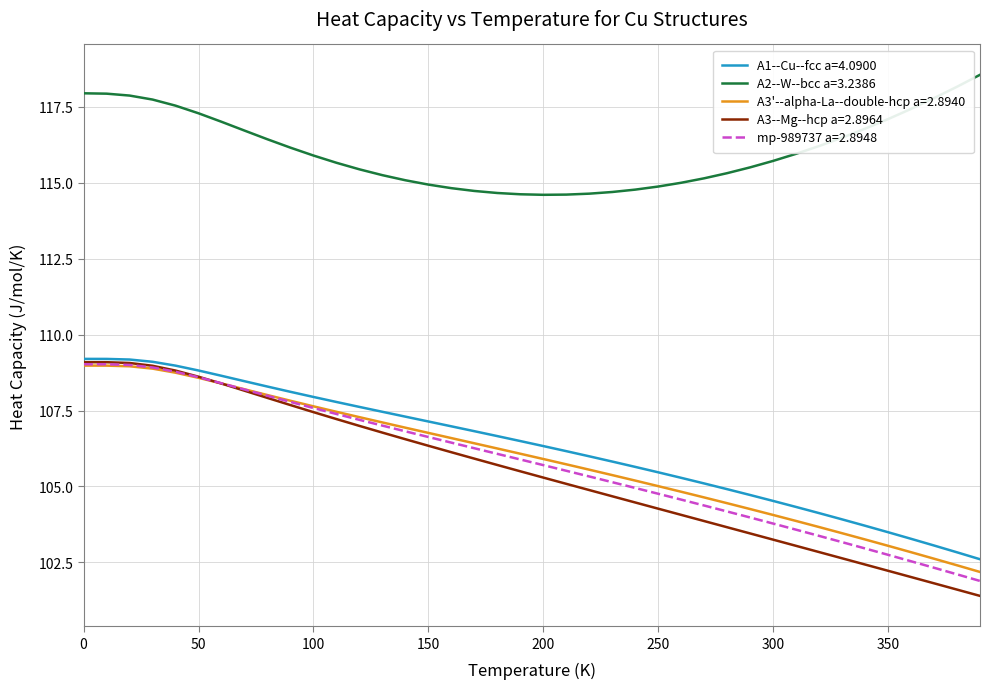

What is the maximum value shown in the chart?

118.6